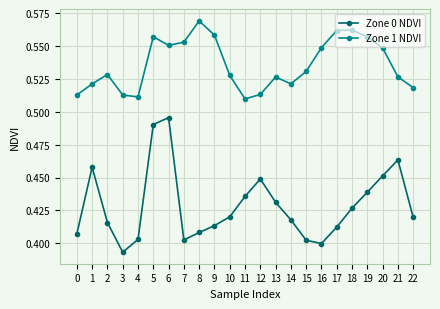

Which label corresponds to the smallest value in the chart?

3